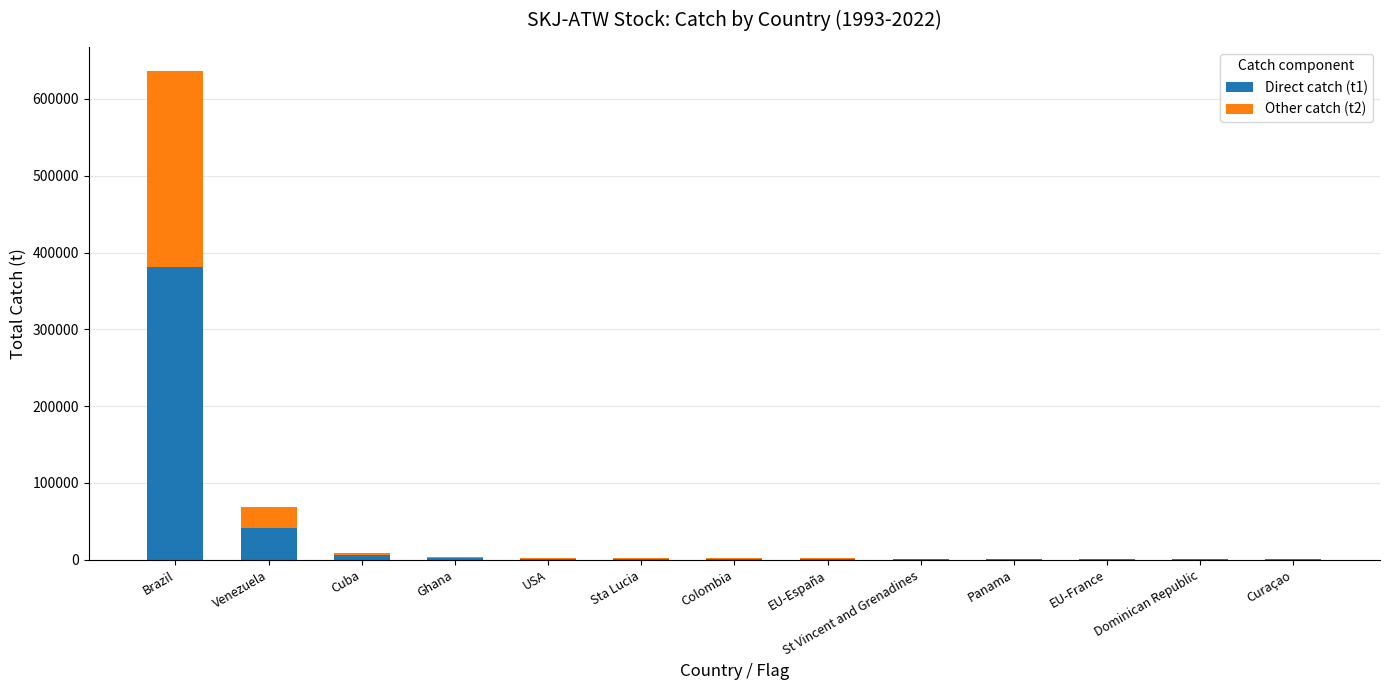

At which category is the sum across all series the highest?

Brazil